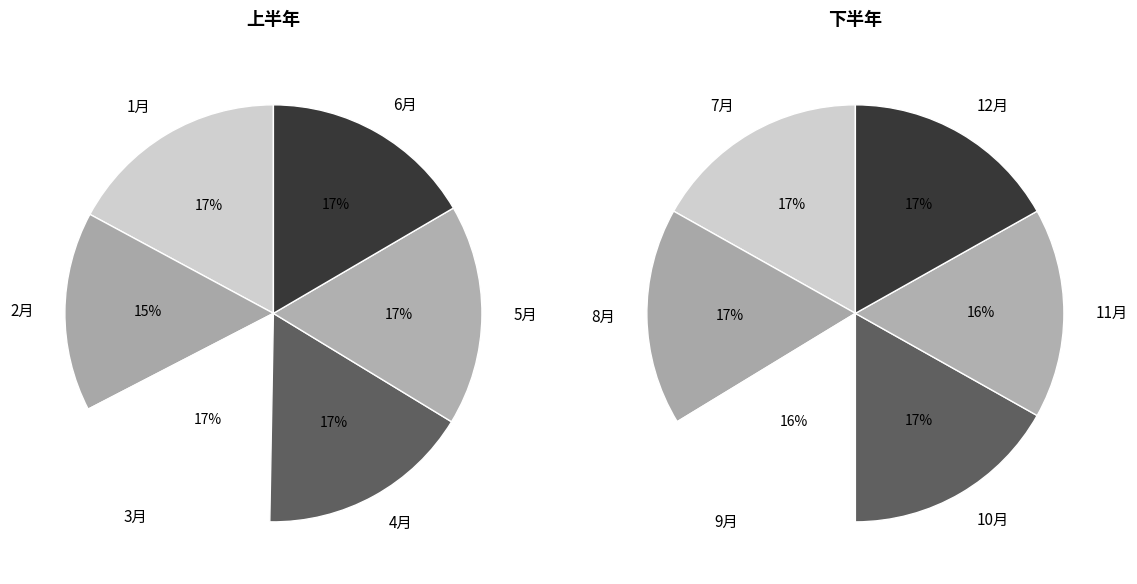

Does 12月 represent more than half of the total?

No